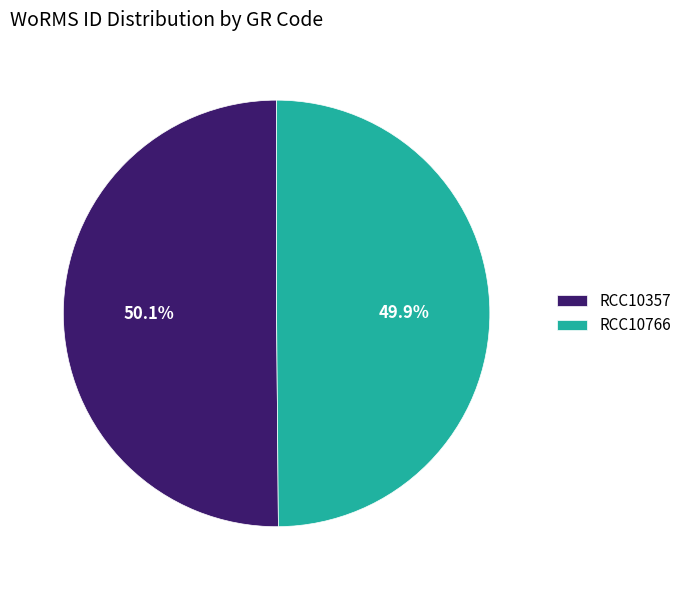

What percentage is NOT represented by RCC10357?

49.9%